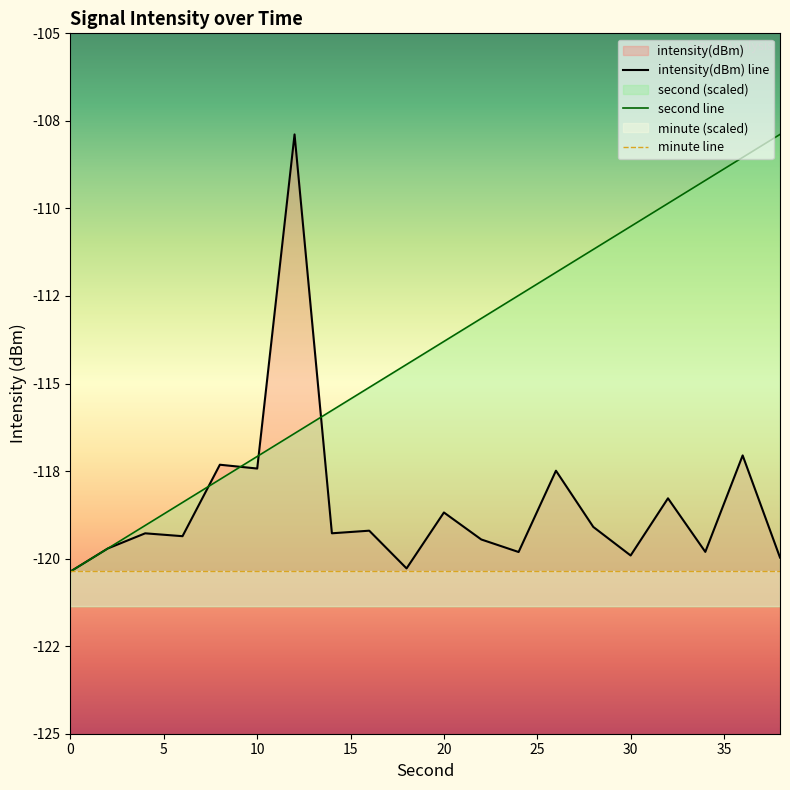

Rank the series by their average value, from lowest to highest.

minute line, intensity(dBm) line, second line